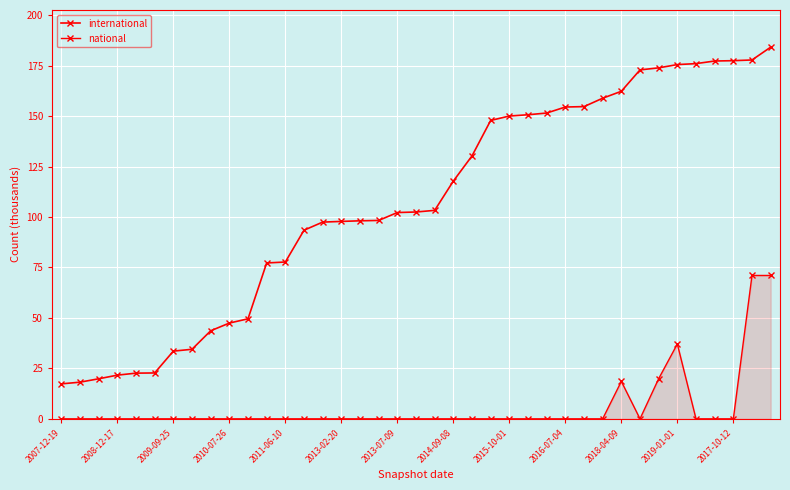

How many lines are shown in the chart?

2